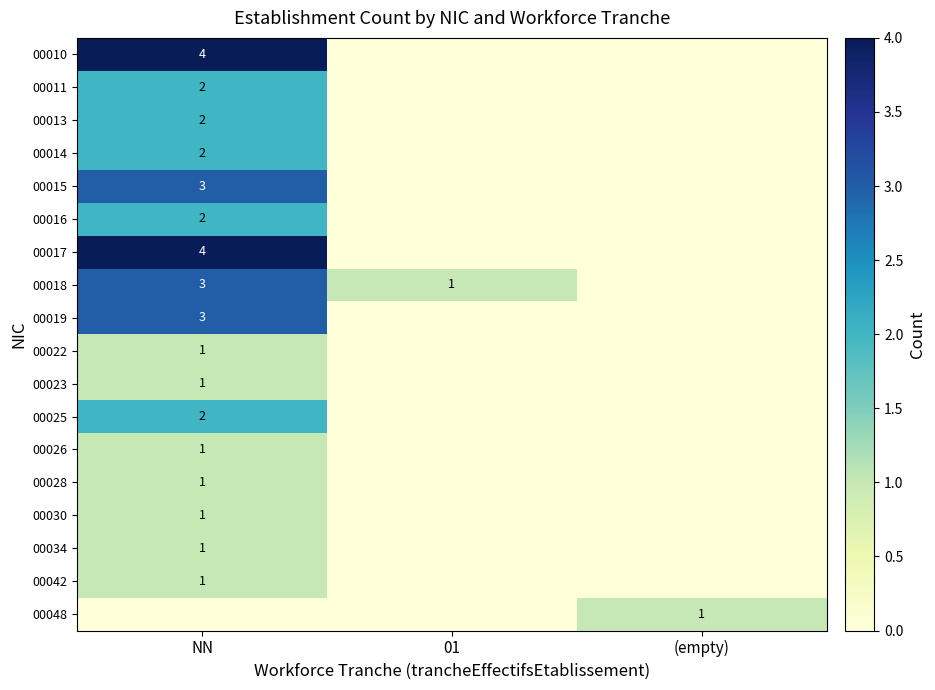

The 00034 series shows 1 at NN. True or false?

True